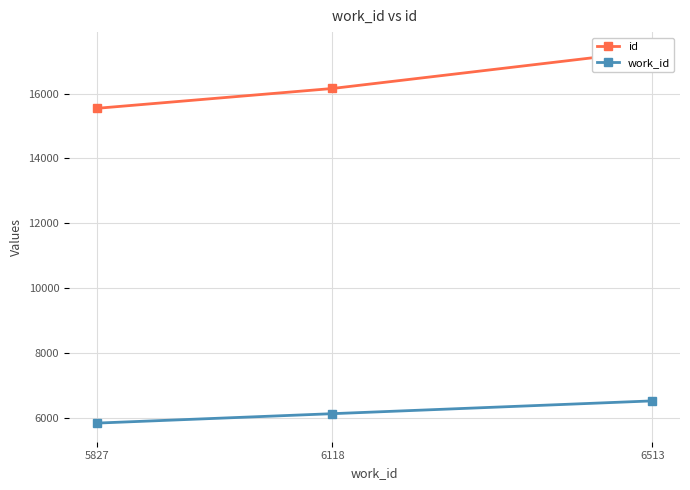

What is the spread (max minus min) of values at 6118?

10043